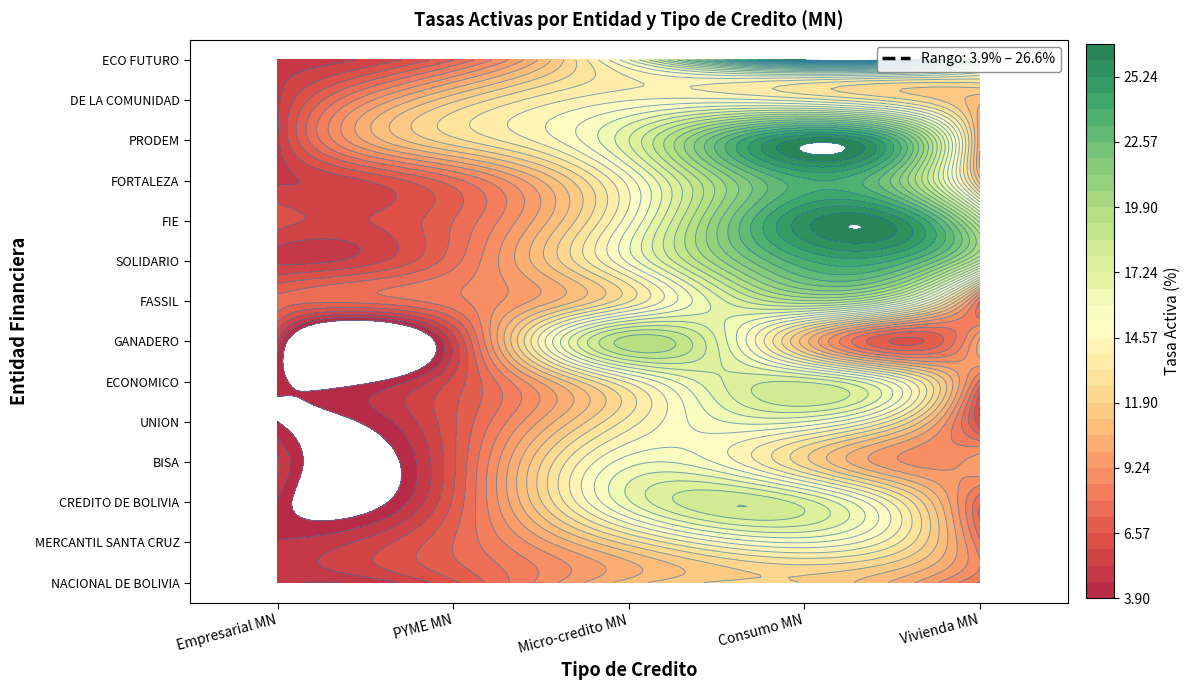

What is the difference between the maximum and minimum values in the GANADERO series?

19.6